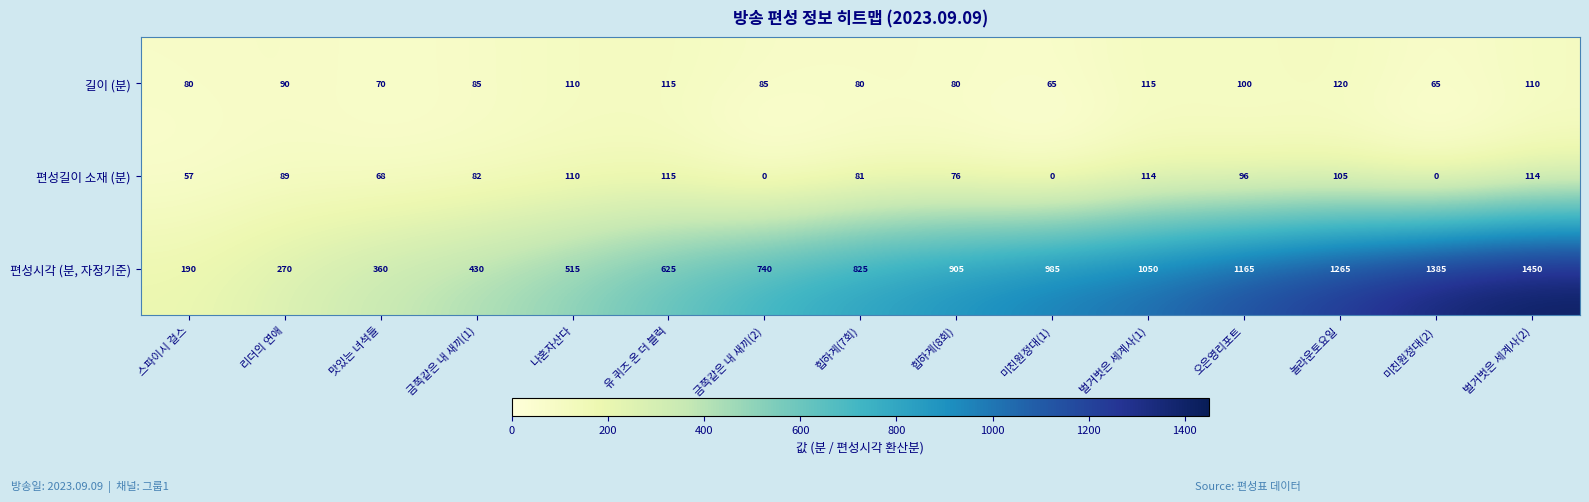

How many data points in 편성길이 소재 (분) are less than 82?

7